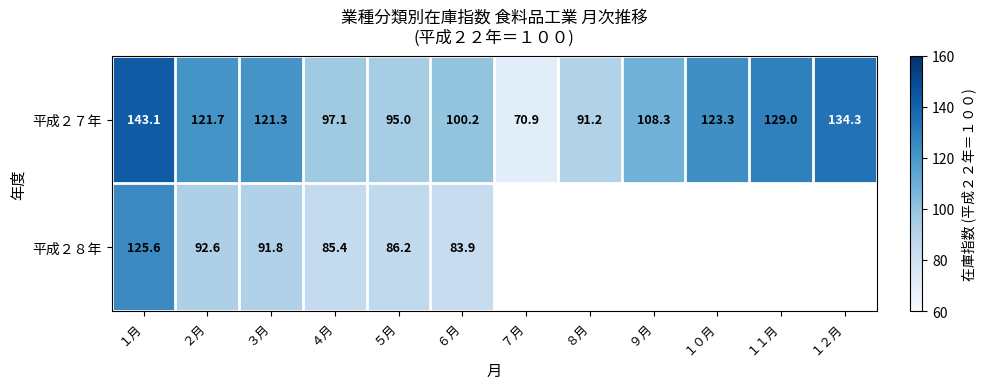

Where does the 平成２７年 series first go above 121?

１月